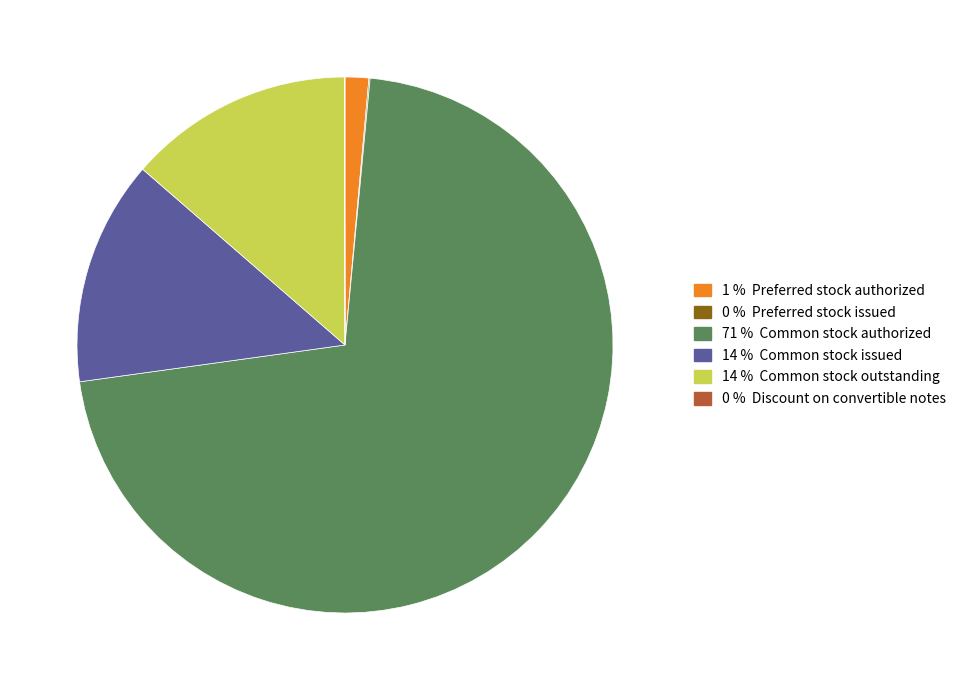

Does any single category account for the majority?

Yes